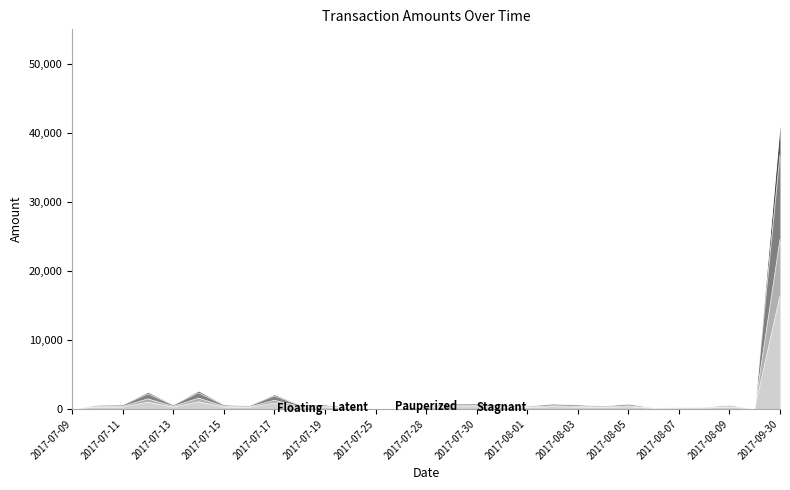

Between 2017-07-14 and 2017-07-31, which series saw the biggest shift?

Pauperized